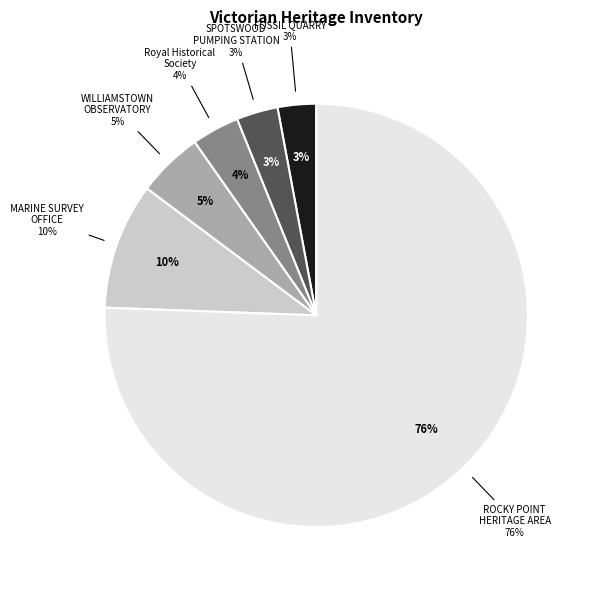

Which slice is the smallest?

THOMAS SMITH'S GOOD BED FOSSIL QUARRY